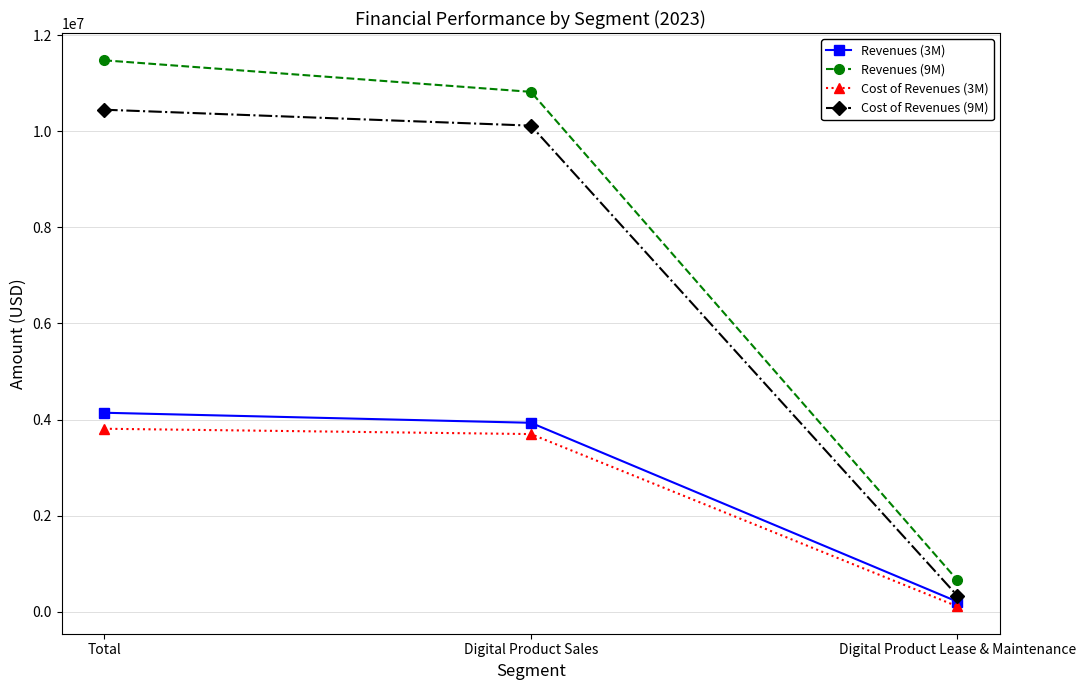

What position from the left is Total?

1